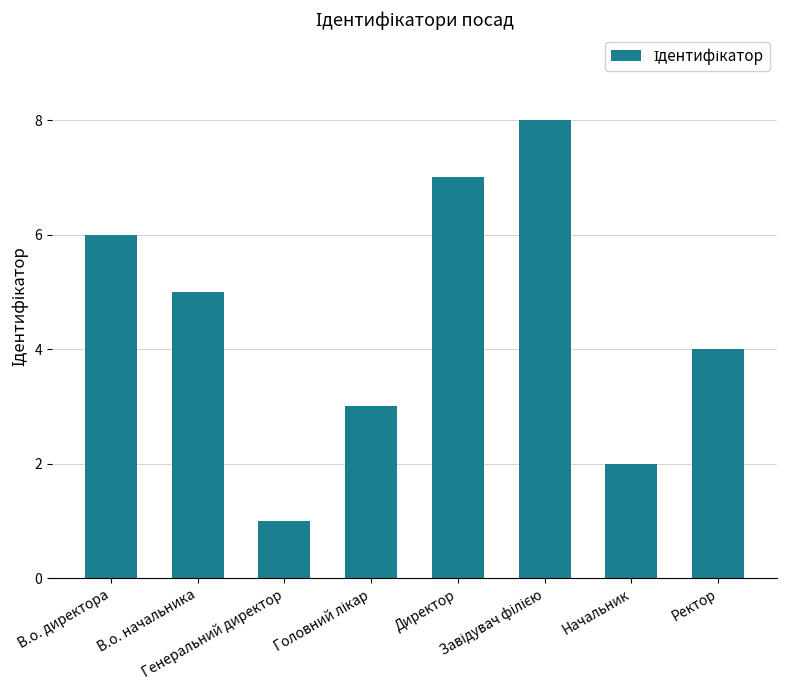

At which category does the chart reach its minimum across all series?

Генеральний директор